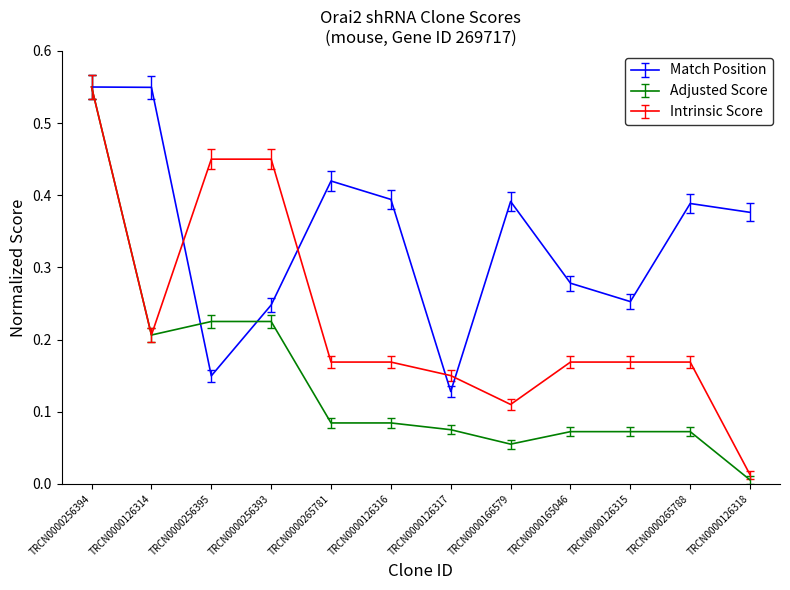

Is it true that Match Position equals 0.4 at TRCN0000126318?

True